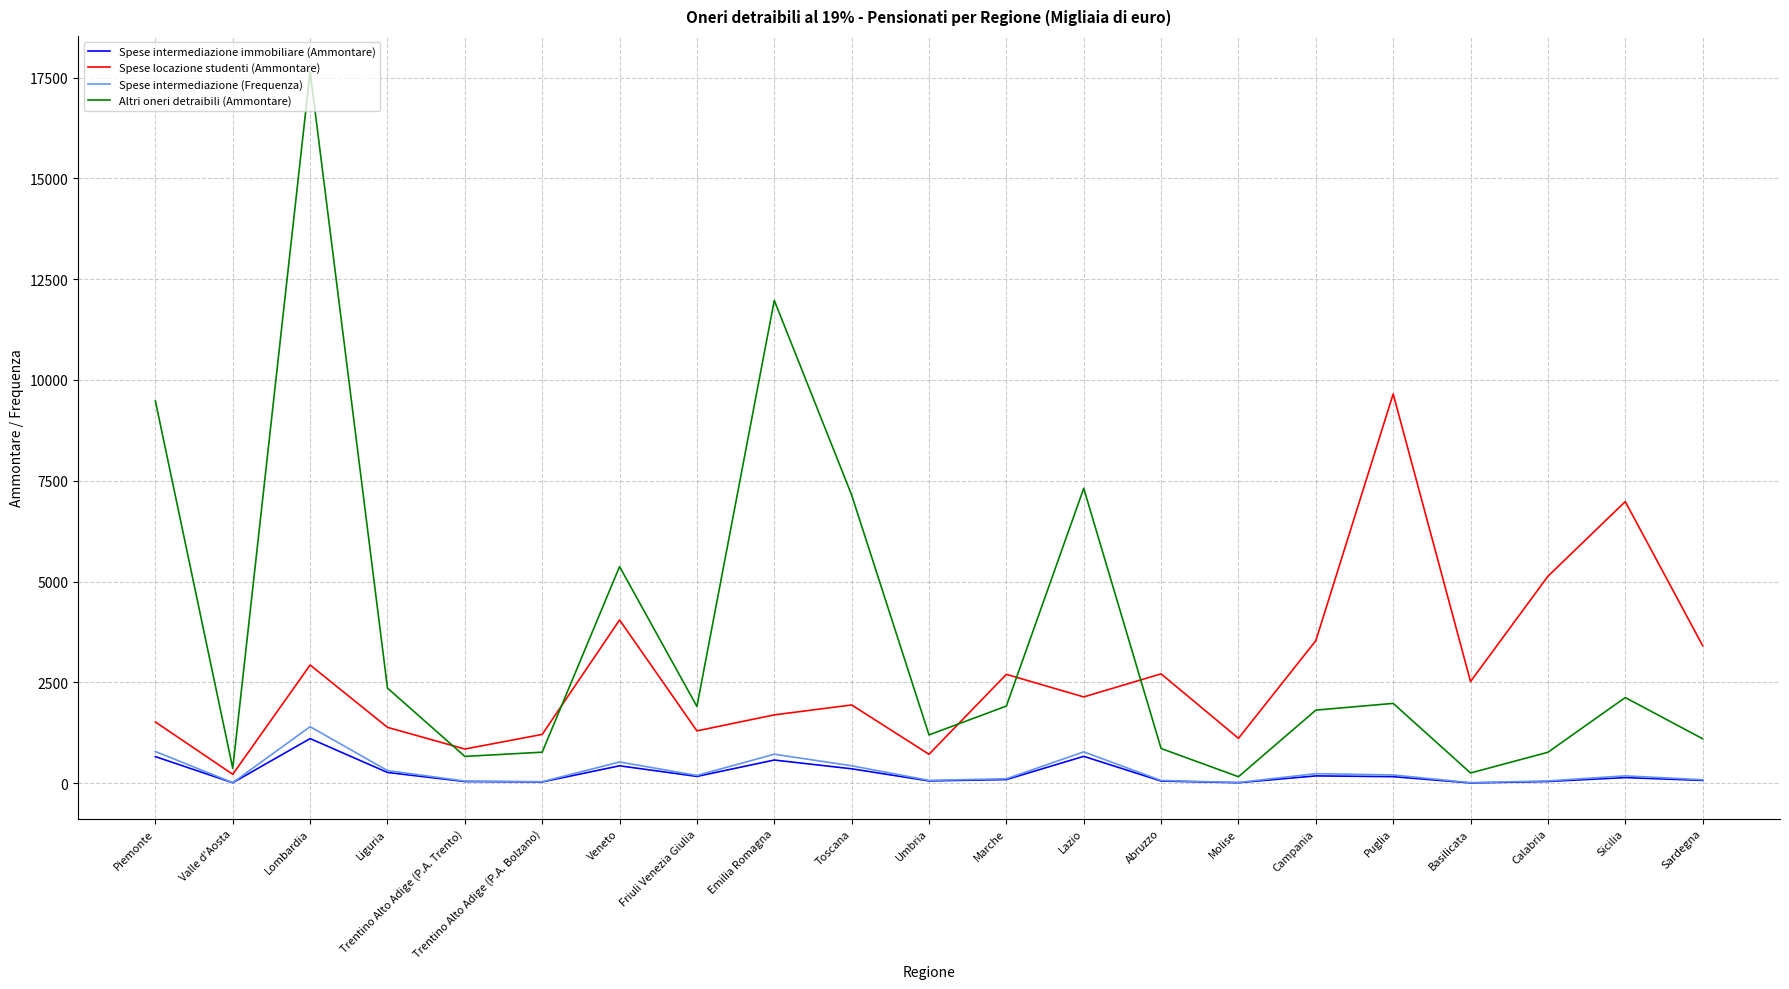

Which category has the highest value in the Altri oneri detraibili (Ammontare) series?

Lombardia